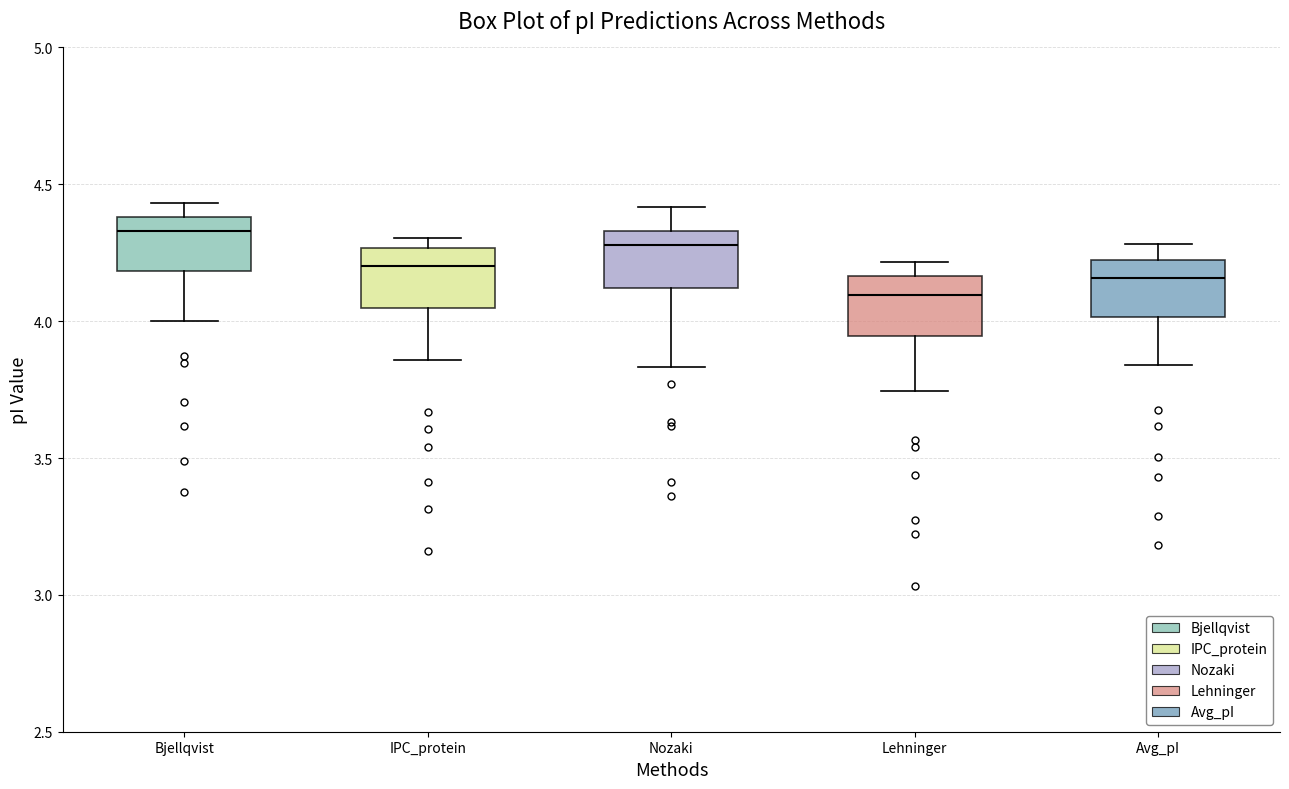

Where does the lower whisker of the box for IPC_protein end on the y-axis? The values are not printed on the chart, so give them approximately, as read against the axis.

3.85